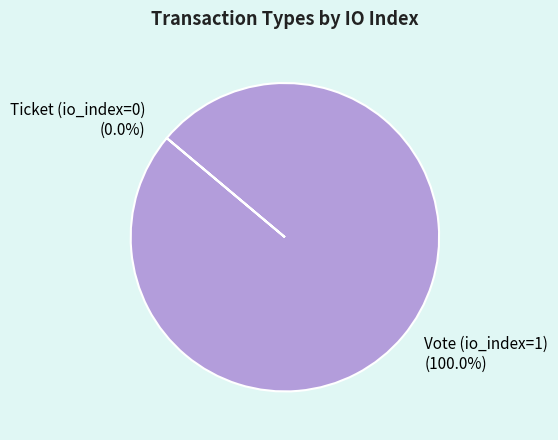

Count the number of slices in the pie.

2